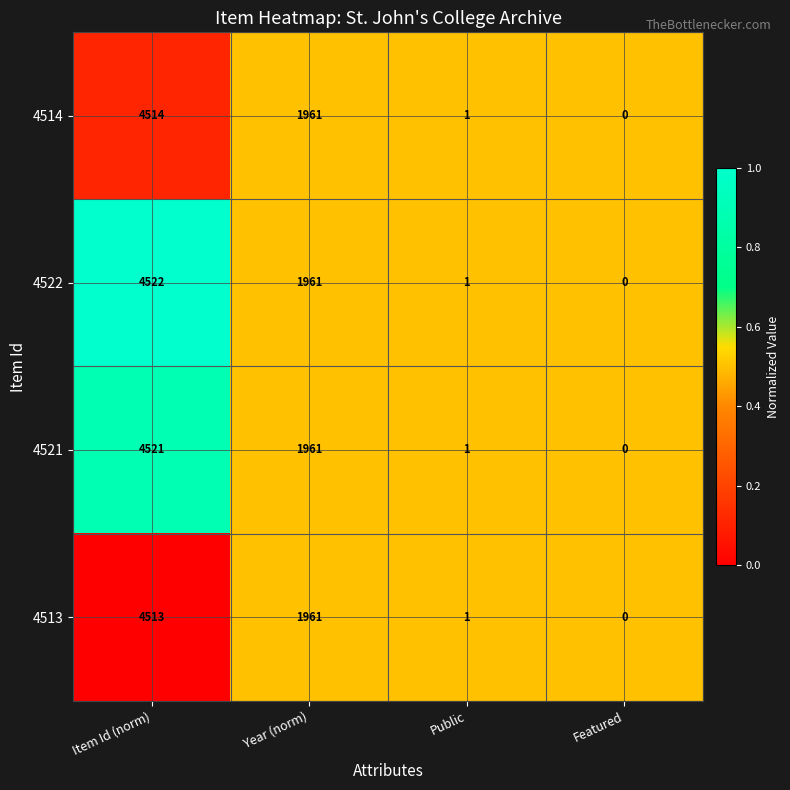

How many series are shown in this chart?

4